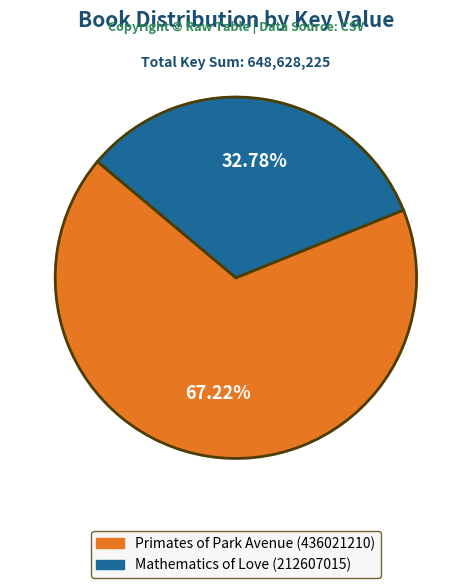

What percentage is the Primates of Park Avenue (436021210) slice, to the nearest percent?

67%